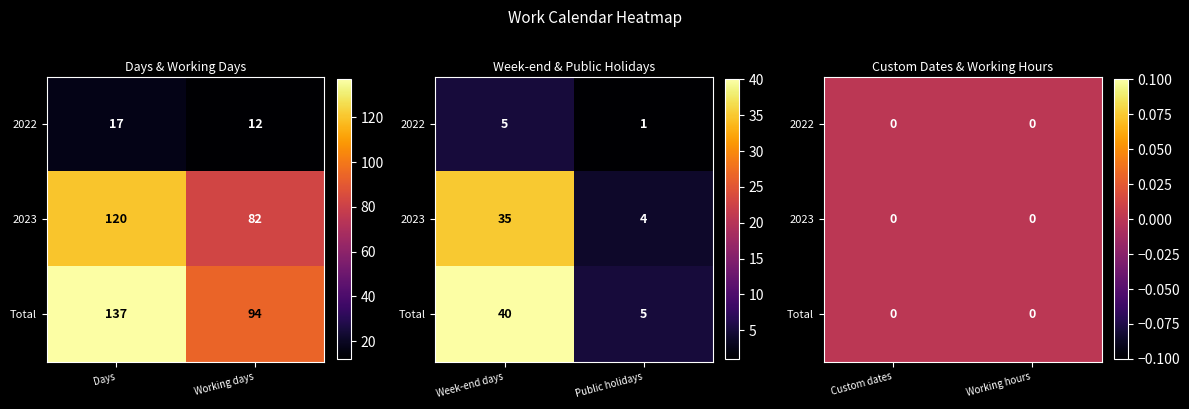

Which series has the widest spread of values?

Total